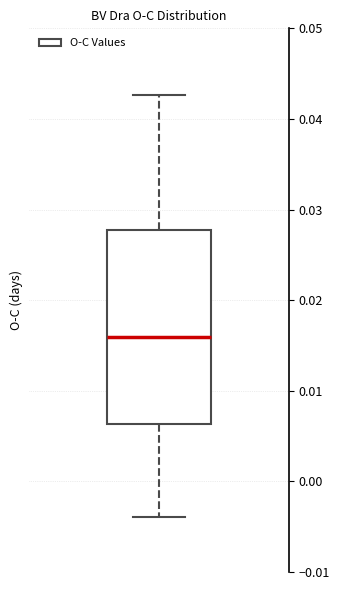

Where does the median line of the box sit on the y-axis? The values are not printed on the chart, so give them approximately, as read against the axis.

0.016